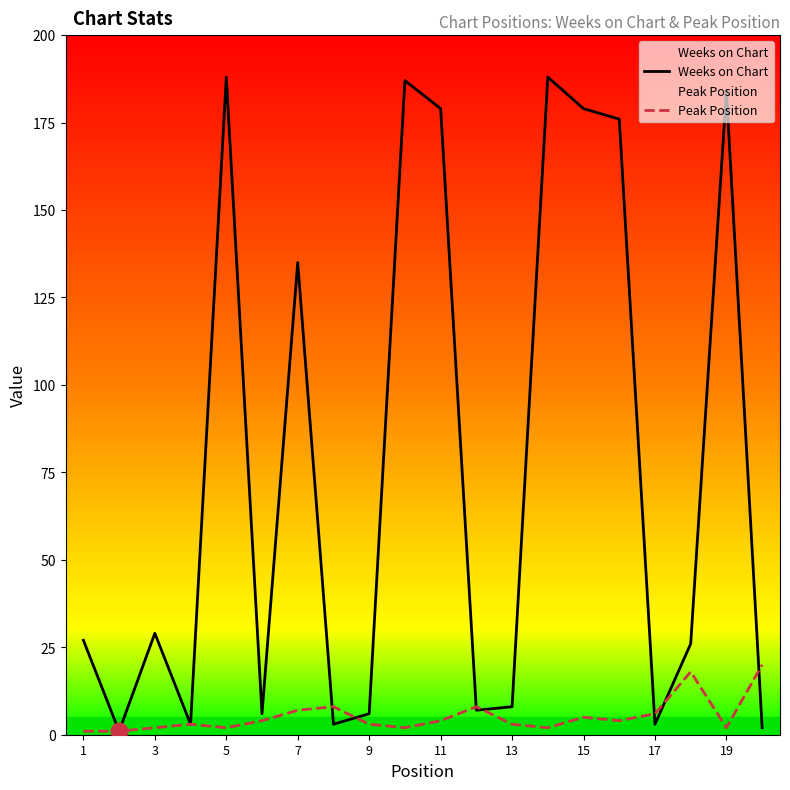

What is the difference between the highest and lowest values at 15?

174